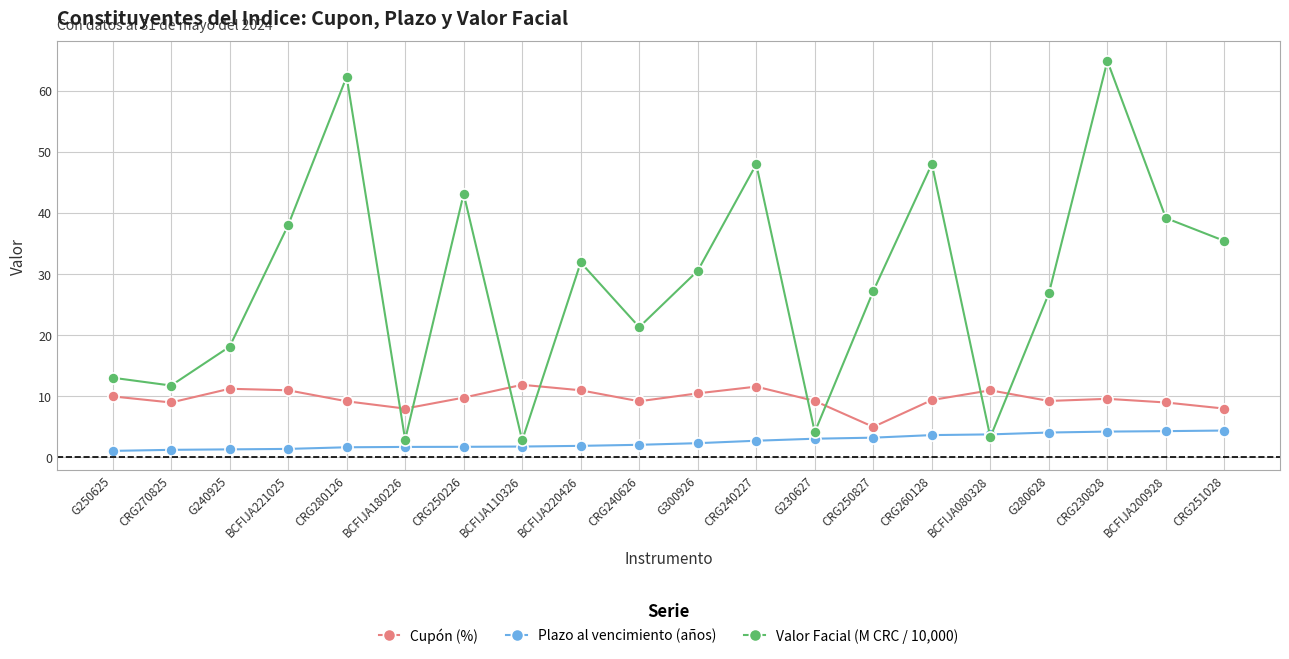

Between CRG240227 and CRG230828, which series saw the biggest shift?

Valor Facial (M CRC / 10,000)